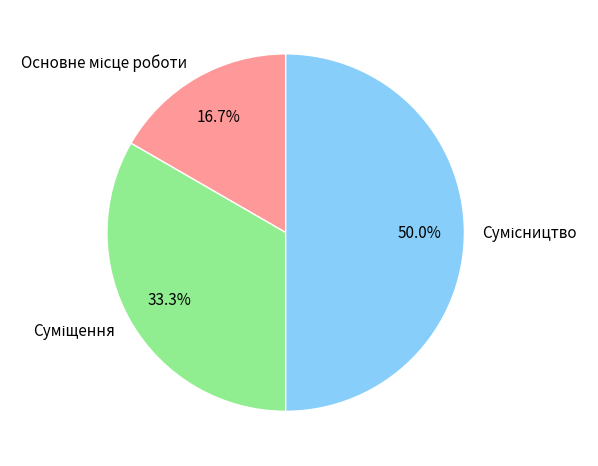

Count the number of slices in the pie.

3